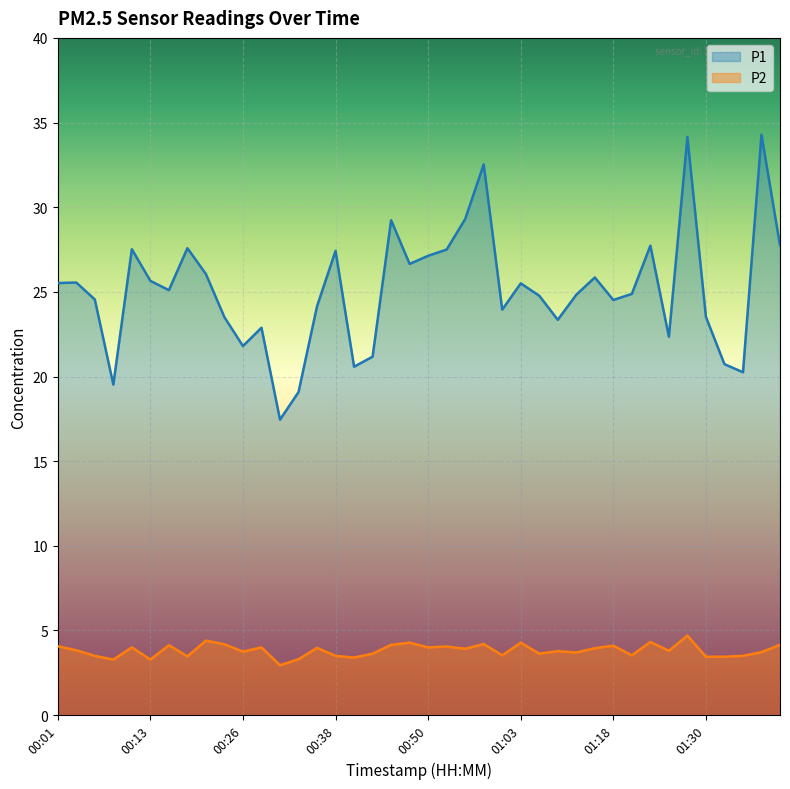

Rank the categories by P2 value from highest to lowest.

01:28, 00:21, 01:23, 00:48, 01:03, 00:58, 00:23, 00:46, 01:40, 00:16, 01:18, 00:01, 00:53, 00:11, 00:28, 00:50, 00:36, 01:16, 00:55, 00:03, 01:25, 01:08, 00:26, 01:38, 01:11, 00:43, 01:06, 01:01, 01:20, 00:06, 00:38, 01:35, 00:18, 01:30, 01:33, 00:41, 00:33, 00:08, 00:13, 00:31